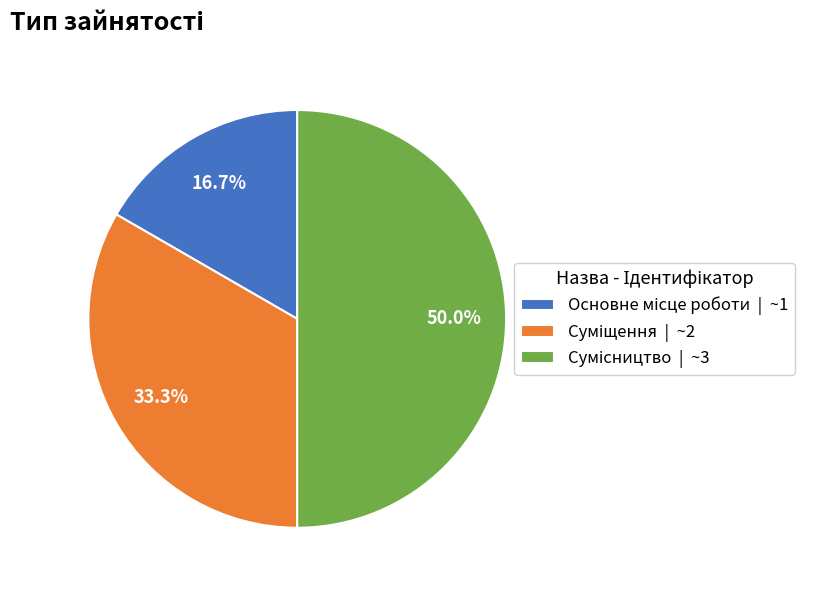

What is the smallest slice in the pie chart?

Основне місце роботи